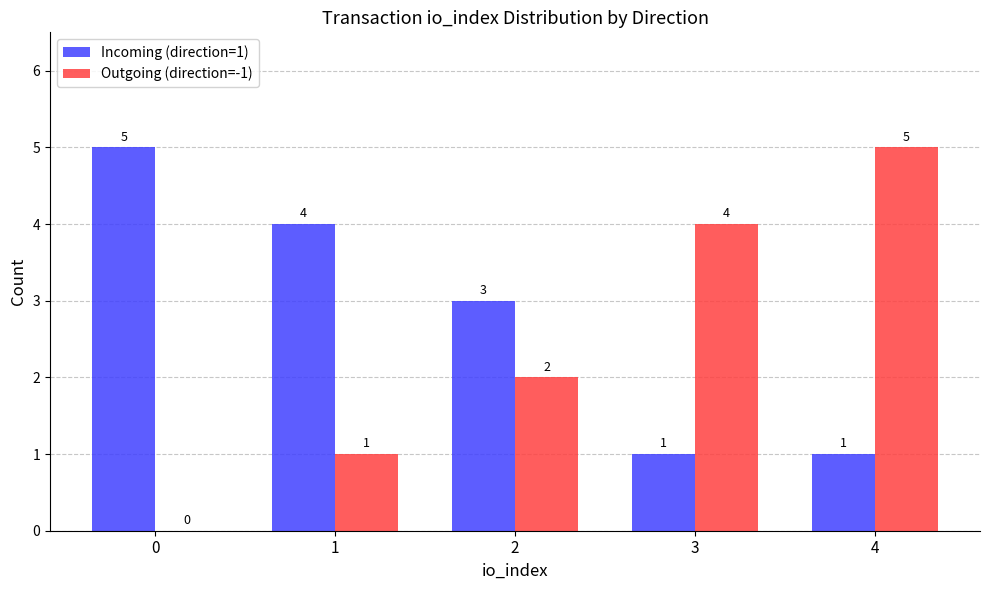

Which series has the largest total across all categories?

Incoming (direction=1)